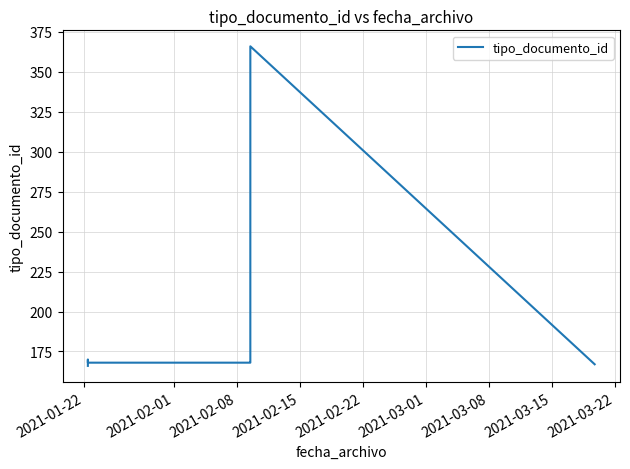

True or false: there are more than 0 points higher than both neighbors.

True